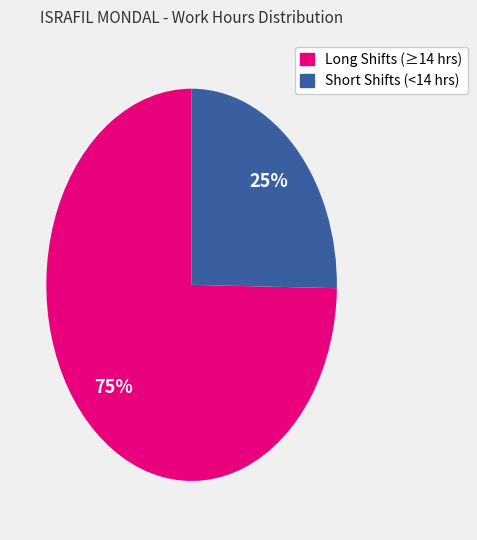

To the nearest percent, what portion does Short Shifts (<14 hrs) represent?

25%